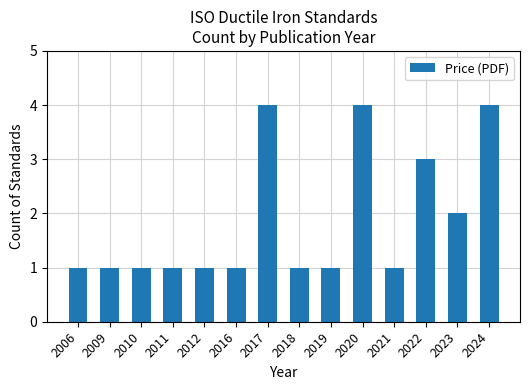

Reading left to right, extract all data points from this chart.

1	1	1	1	1	1	4	1	1	4	1	3	2	4